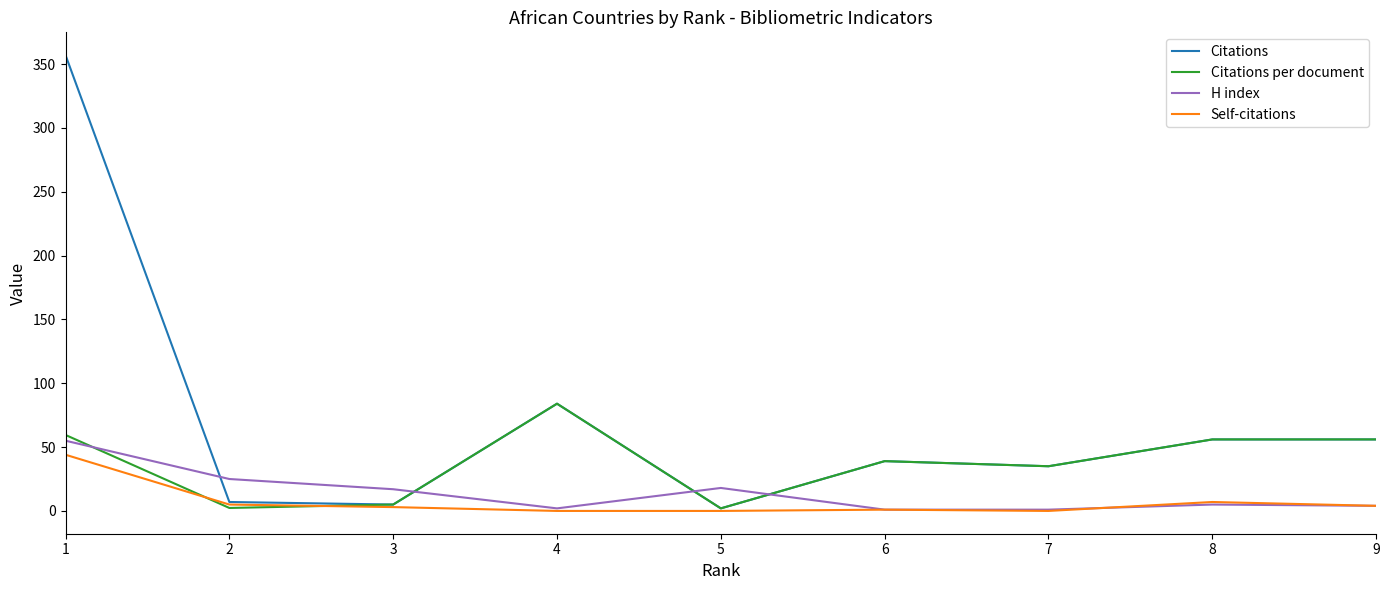

True or false: Citations per document has a value of 23.9 at 6.

False